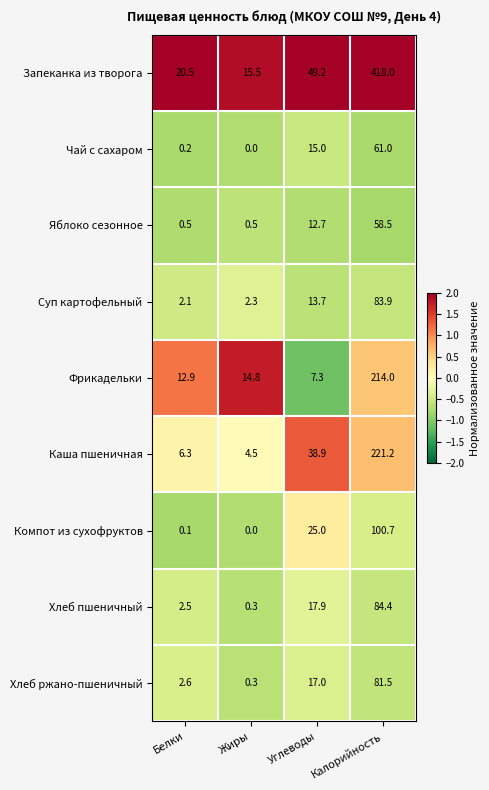

At Калорийность, list the series in order from largest to smallest.

Запеканка из творога, Каша пшеничная, Фрикадельки, Компот из сухофруктов, Хлеб пшеничный, Суп картофельный, Хлеб ржано-пшеничный, Чай с сахаром, Яблоко сезонное